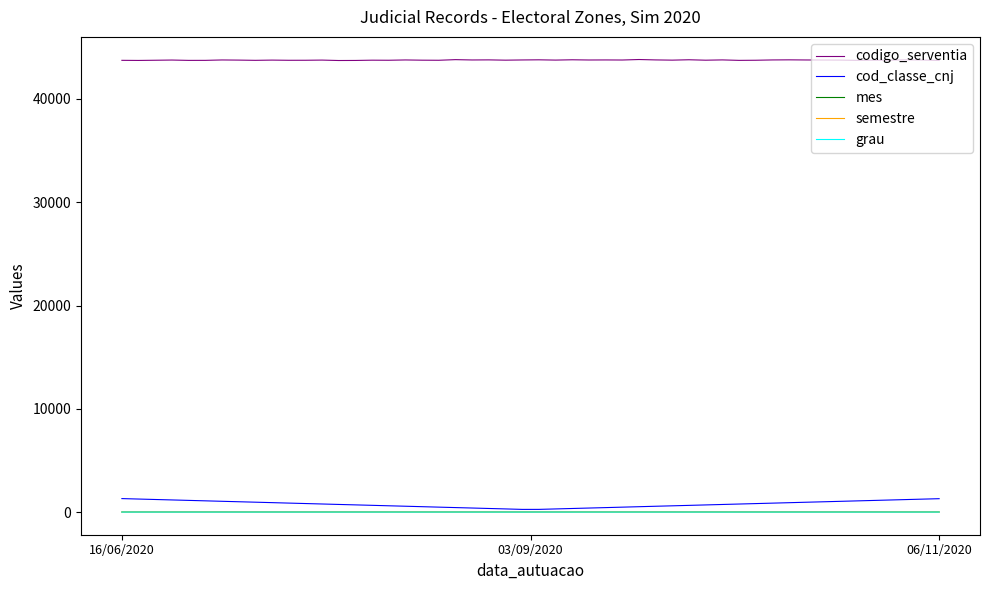

What is the minimum value for codigo_serventia?

43724.5